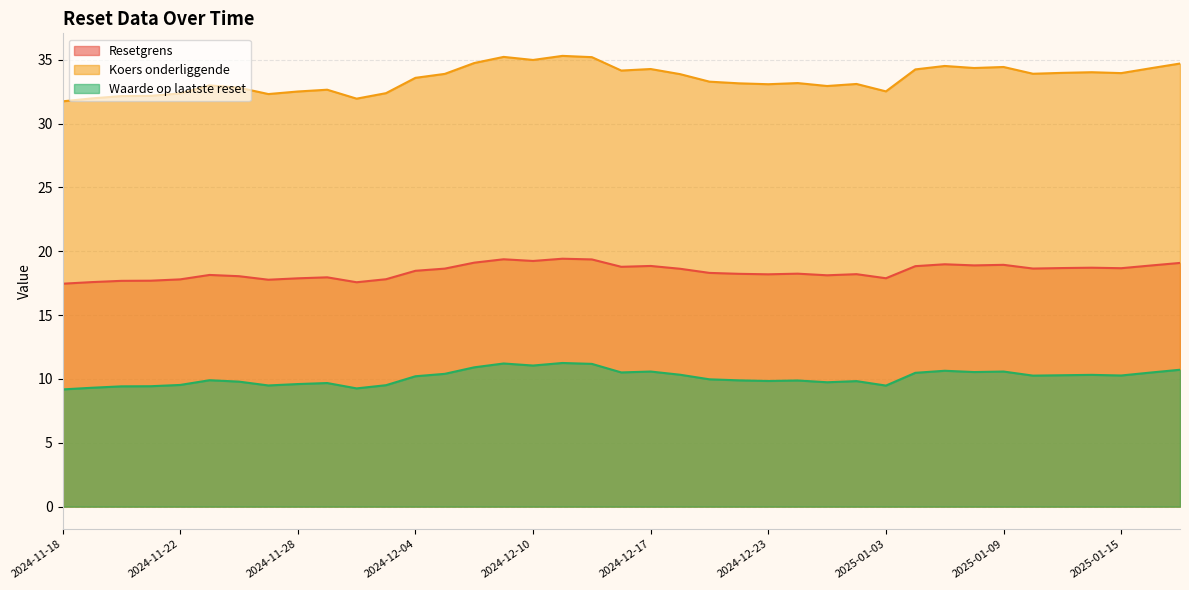

At 2024-11-19, list the series in order from largest to smallest.

Koers onderliggende, Resetgrens, Waarde op laatste reset